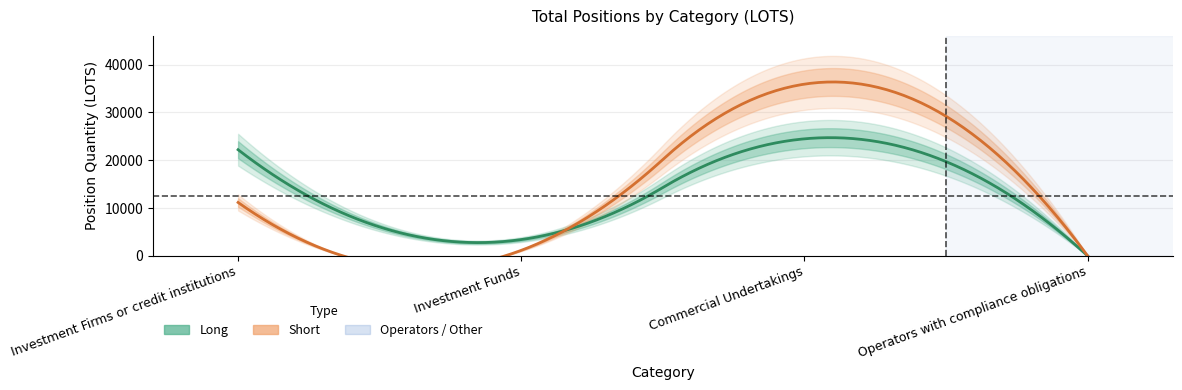

What is the label of the 3rd point from the left?

Commercial Undertakings